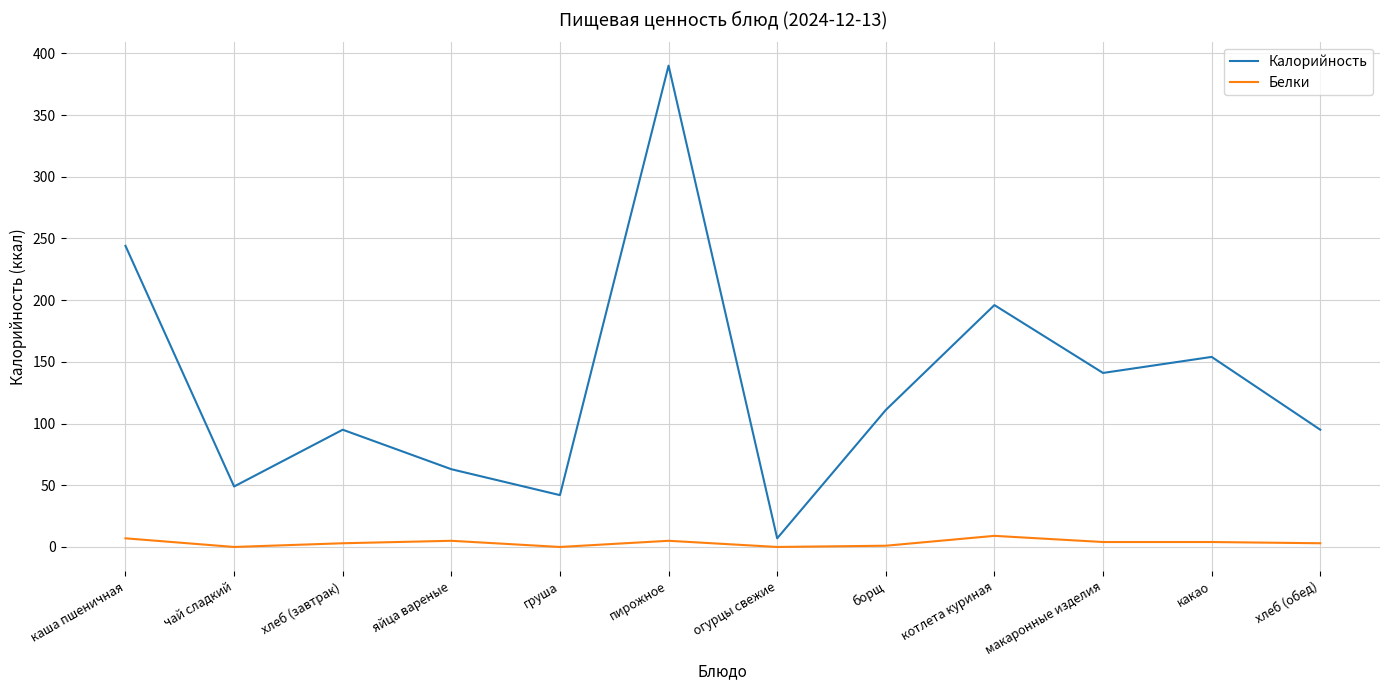

True or false: Калорийность has a value of 52 at макаронные изделия.

False